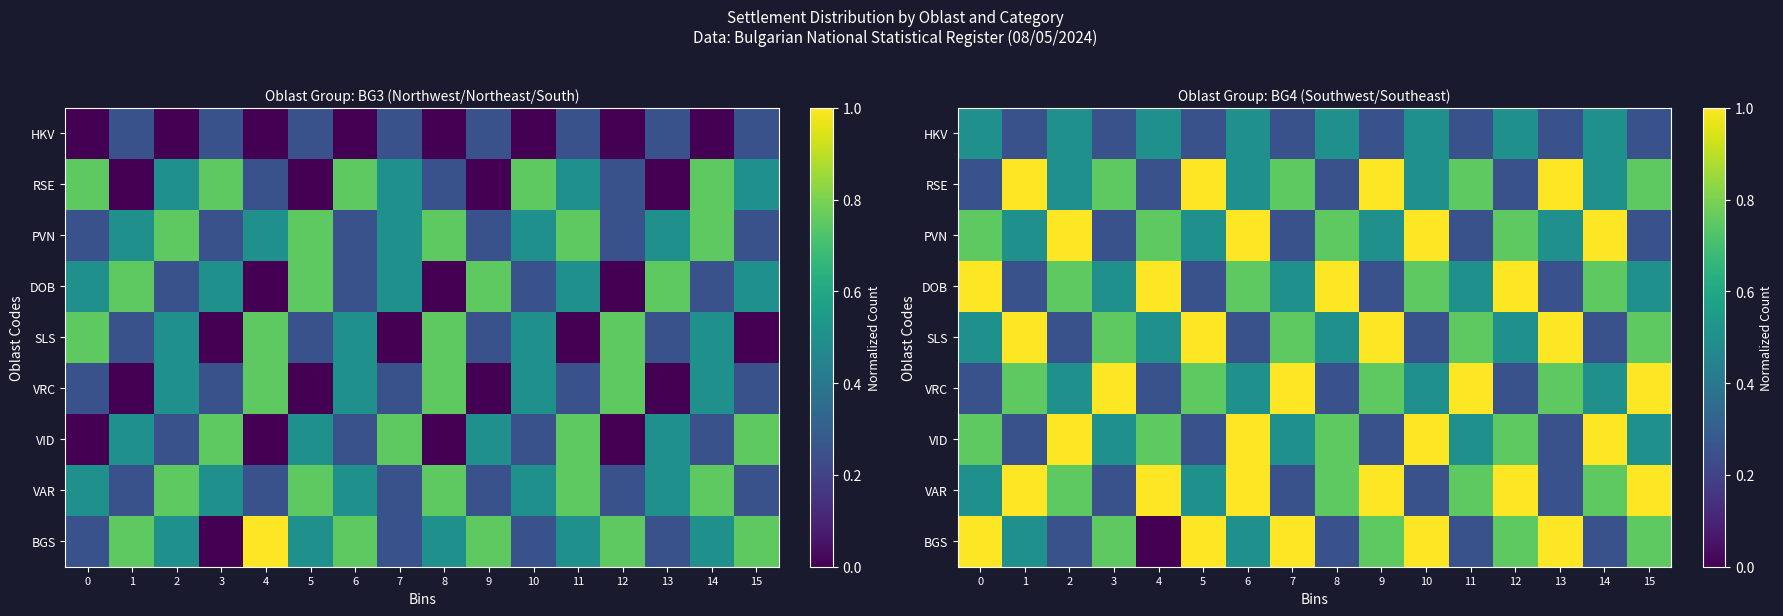

What is the sum of the PVN values at 2 and 14?

2.0